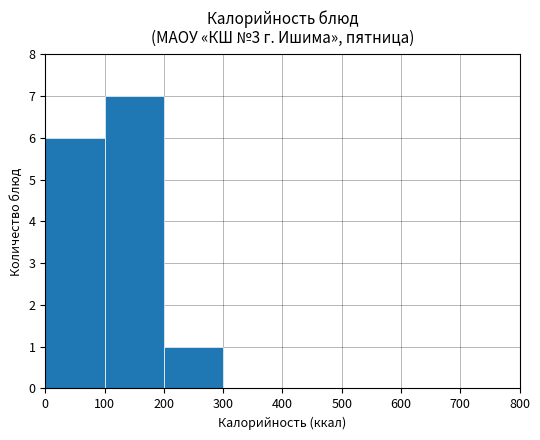

What is the change in value from 0 to 700?

-6